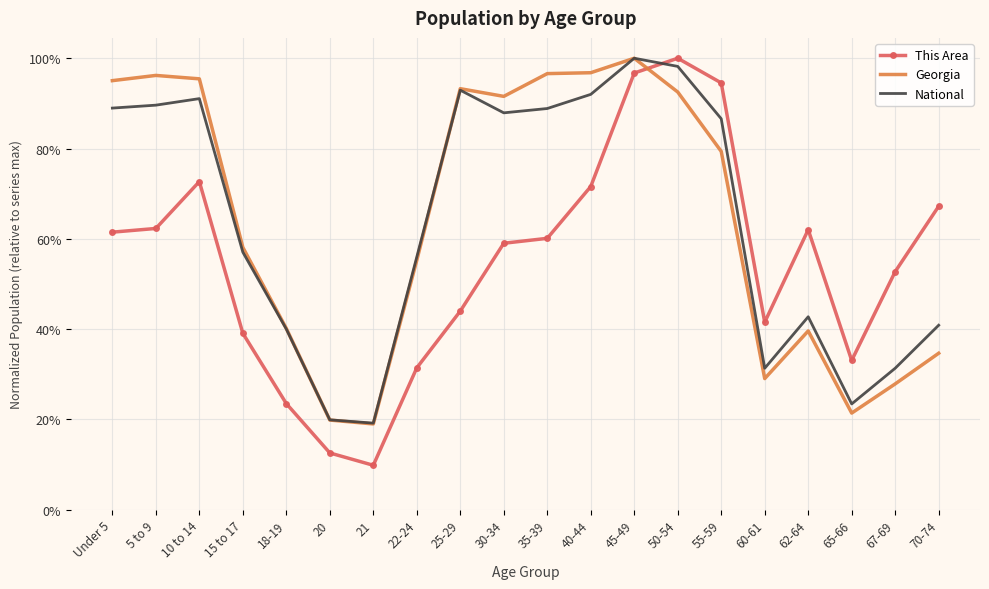

Which series has the widest spread of values?

This Area